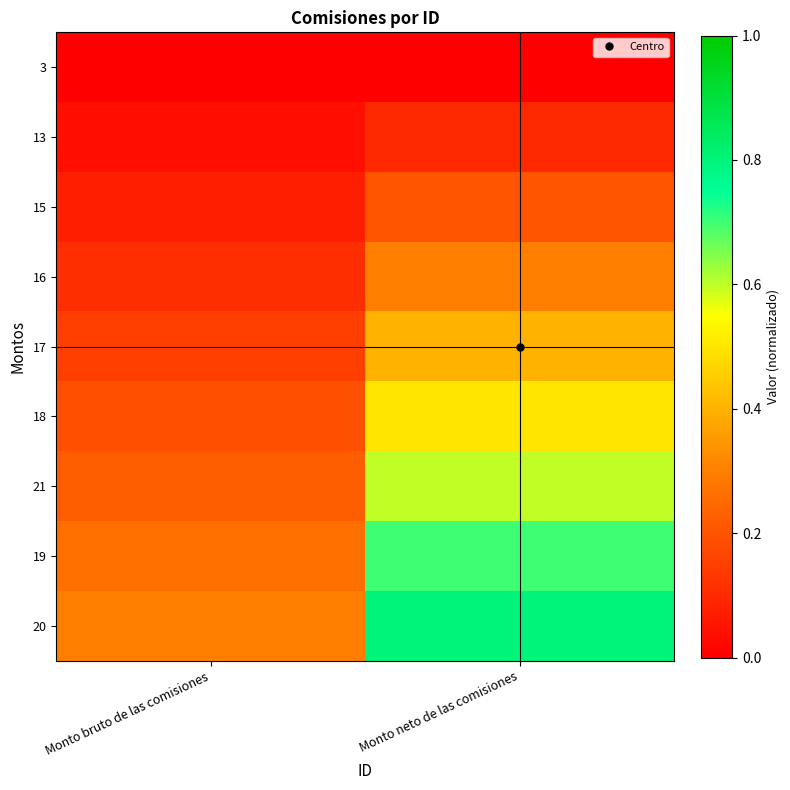

How many distinct data groups are displayed?

9